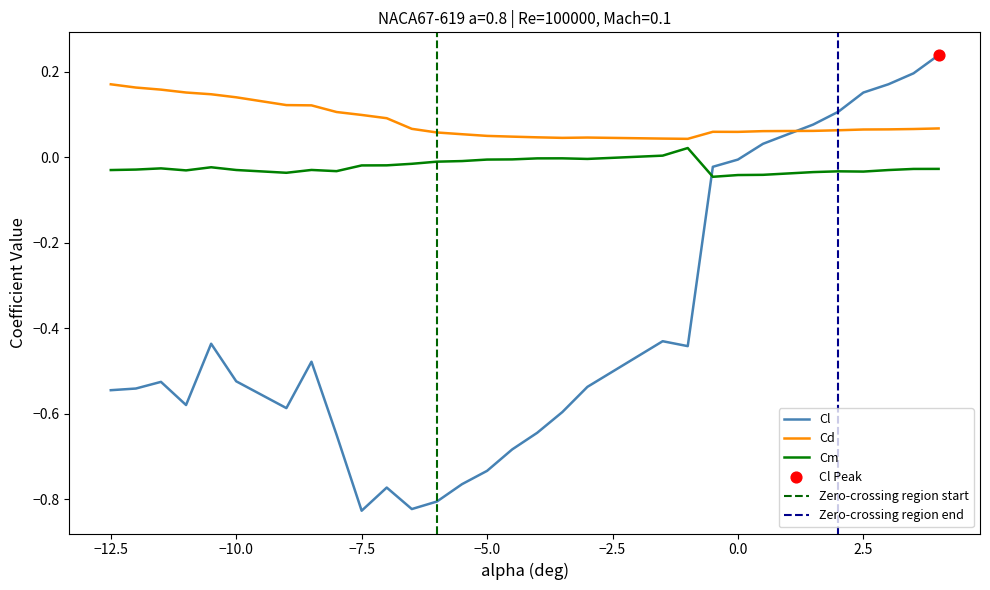

True or false: Cl has a value of -1.3 at −7.5.

False